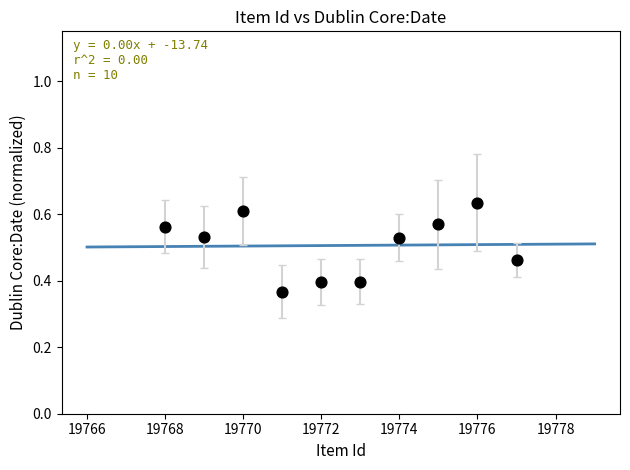

What is the range of X values (max minus min)?

9.0